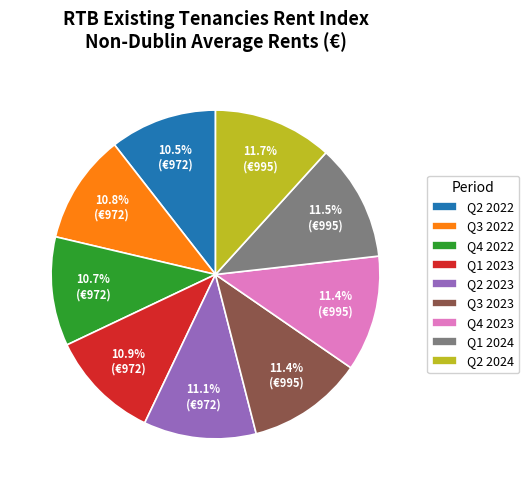

Approximately how many times larger is the value at Q1 2023 compared to Q2 2022?

1.0